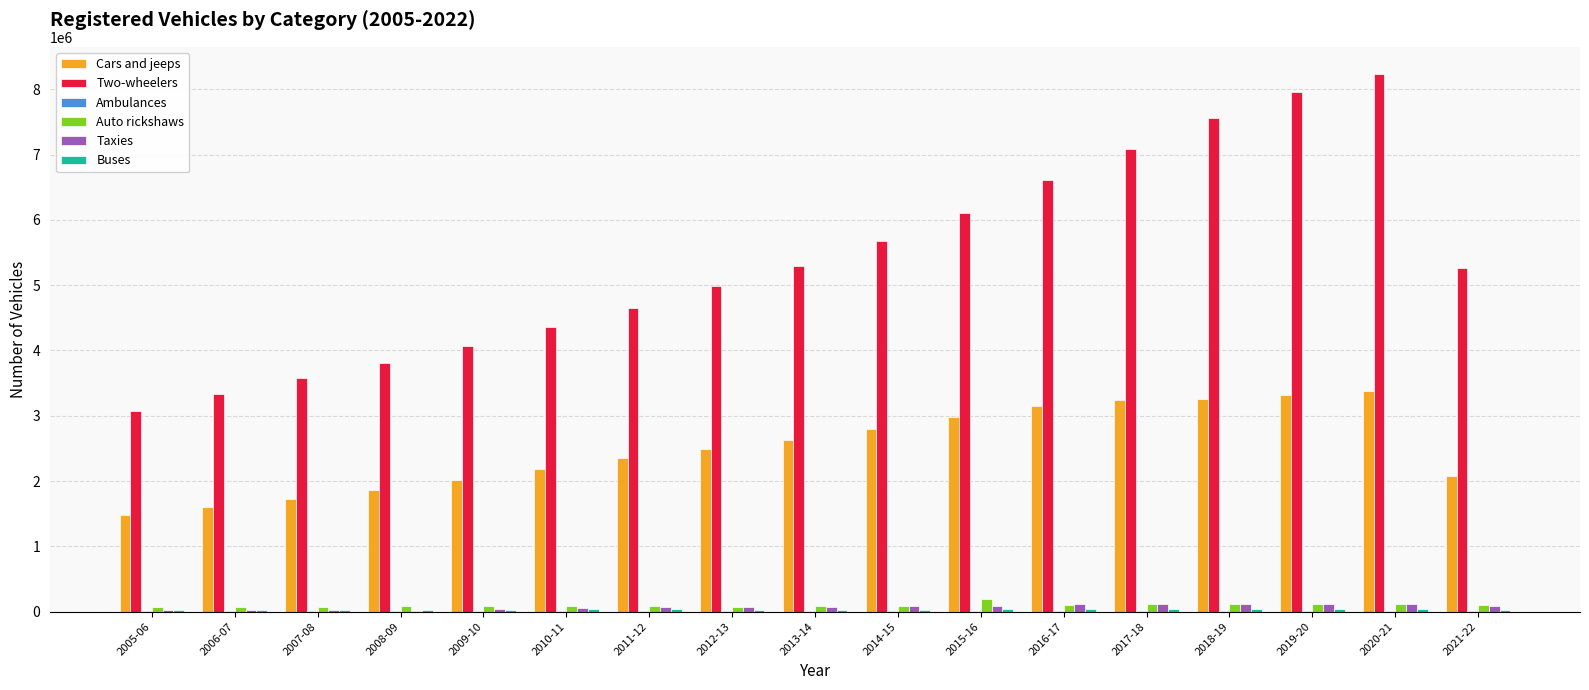

What is the maximum value shown in the chart?

8239550